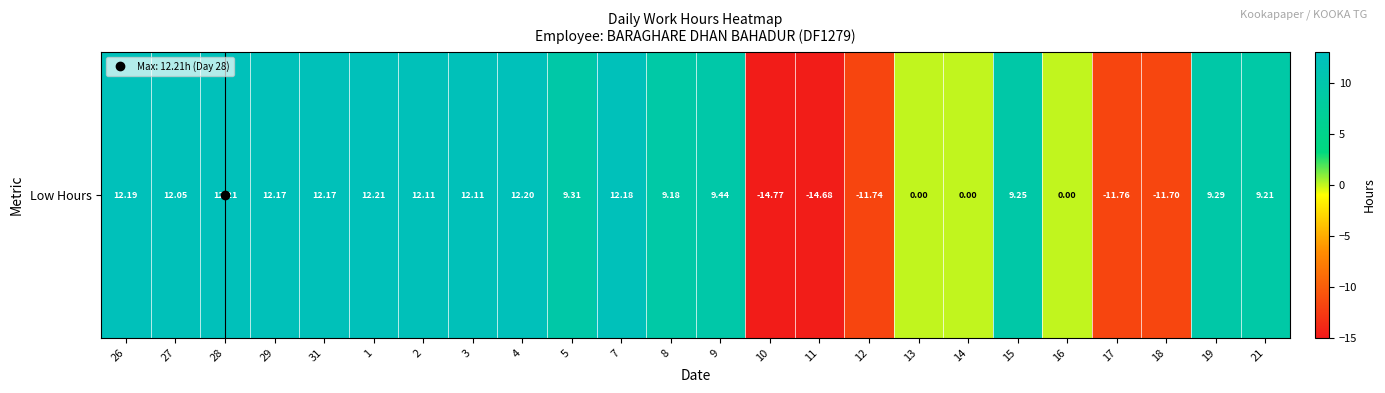

Approximately how many times larger is the value at 31 compared to 21?

1.3